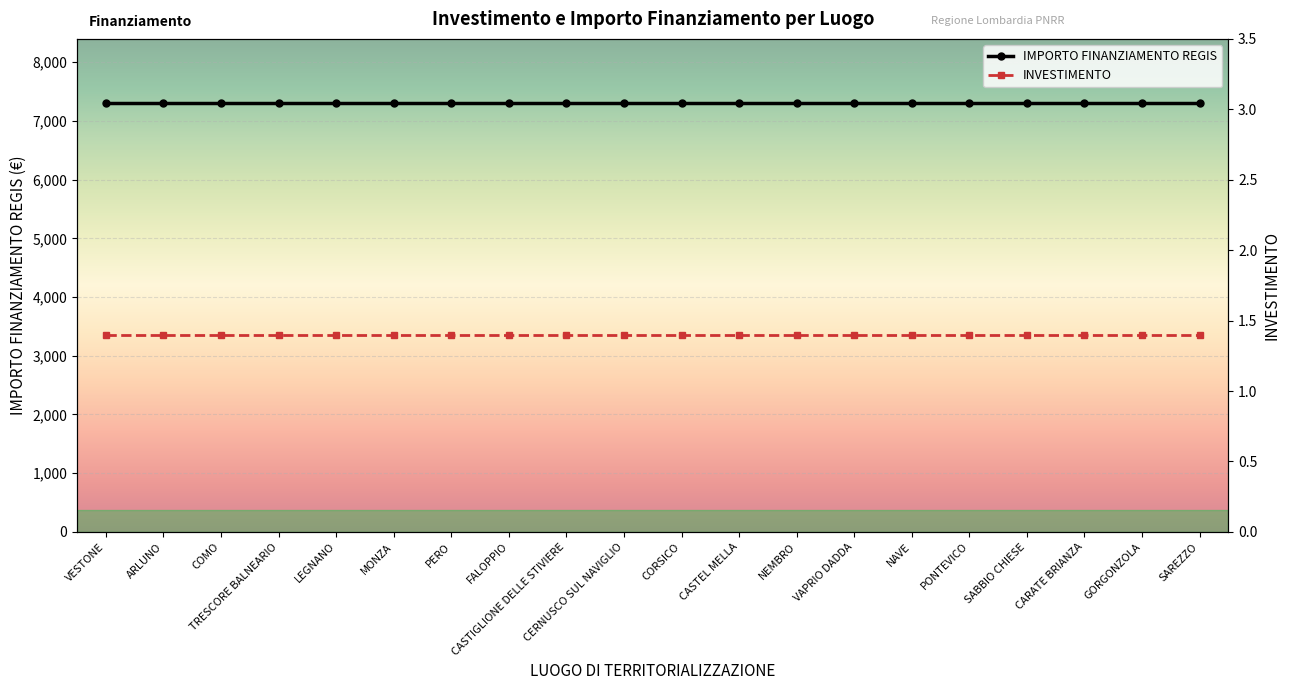

What is the sum of the INVESTIMENTO values at PERO and CASTEL MELLA?

2.8